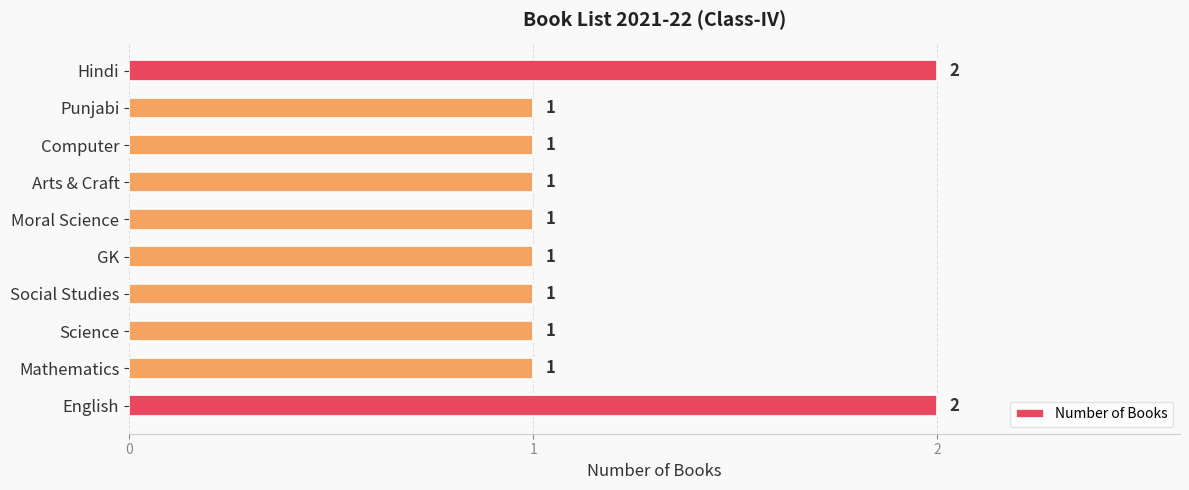

What is the change in value from Moral Science to Hindi?

+1